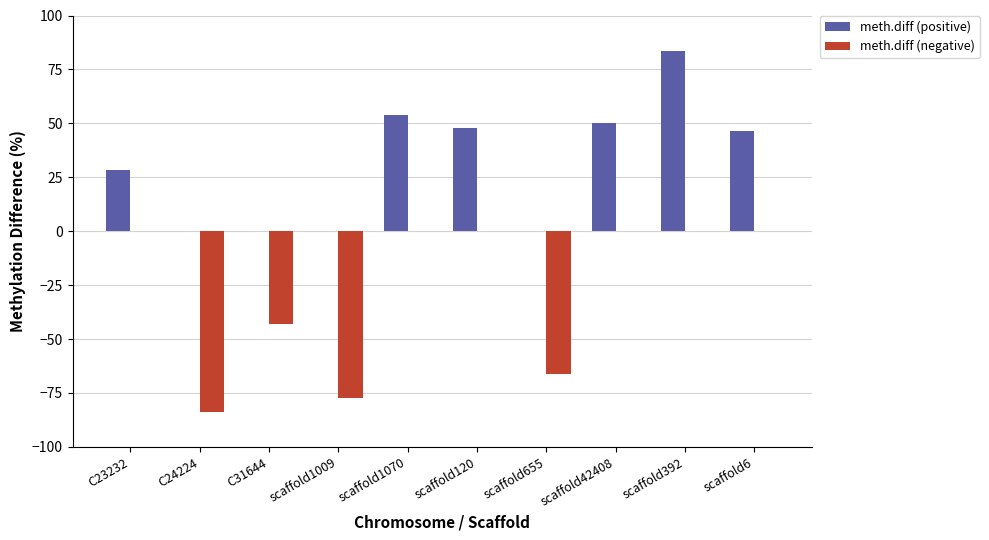

At which category is the sum across all series the highest?

scaffold392